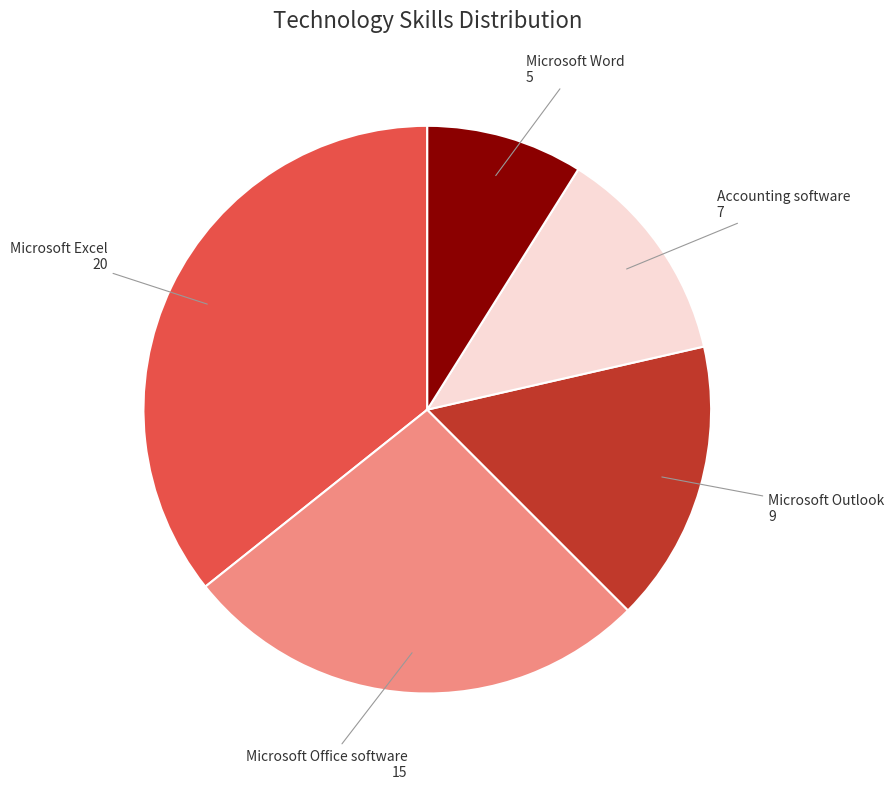

Is there a majority slice in this chart?

No